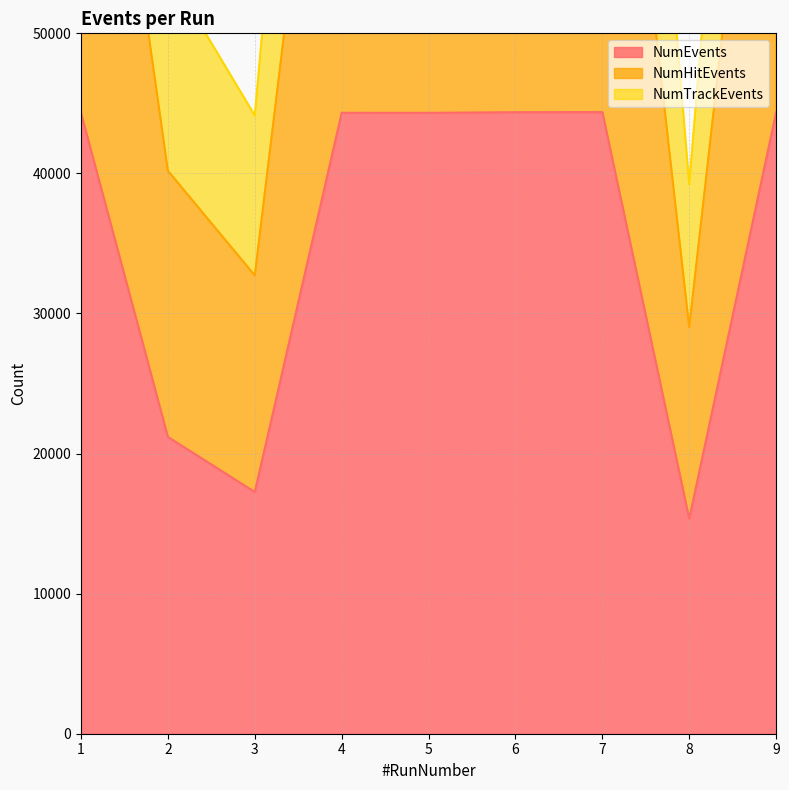

What is the difference between the NumTrackEvents values at 3 and 4?

69509